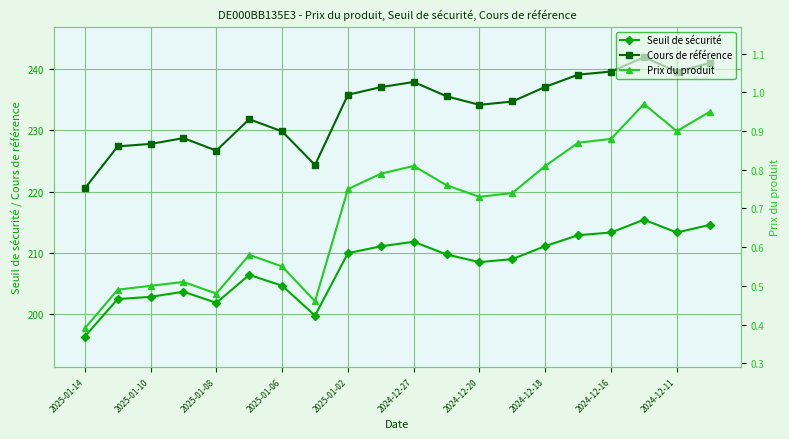

What is the sum of the Seuil de sécurité values at 2025-01-06 and 2025-01-02?

414.5